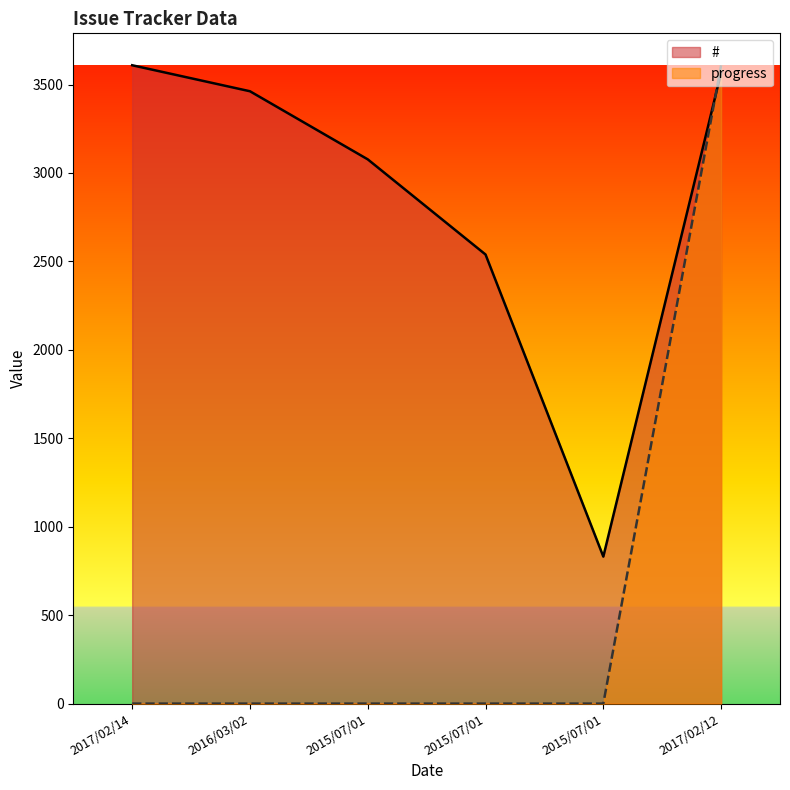

How many lines are shown in the chart?

2